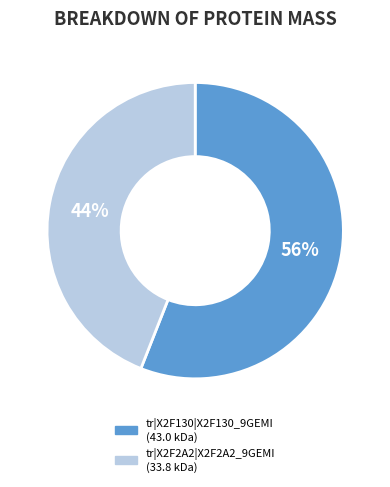

To the nearest percent, what portion does tr|X2F2A2|X2F2A2_9GEMI represent?

44%